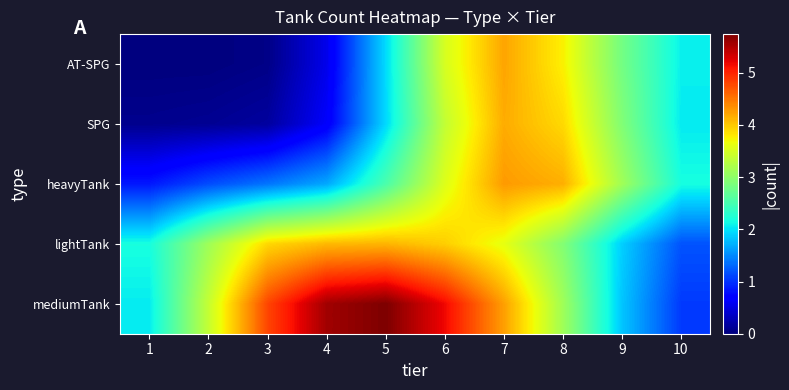

List the series in order of their peak value, highest first.

mediumTank, heavyTank, AT-SPG, SPG, lightTank